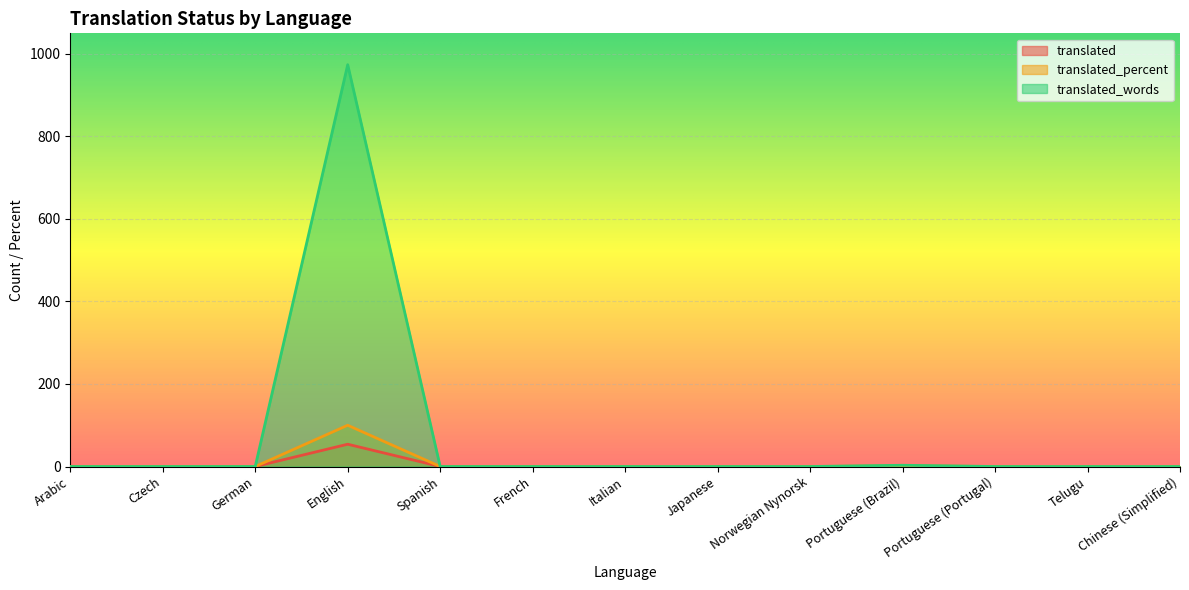

True or false: translated_percent has more than 1 points higher than both neighbors.

True